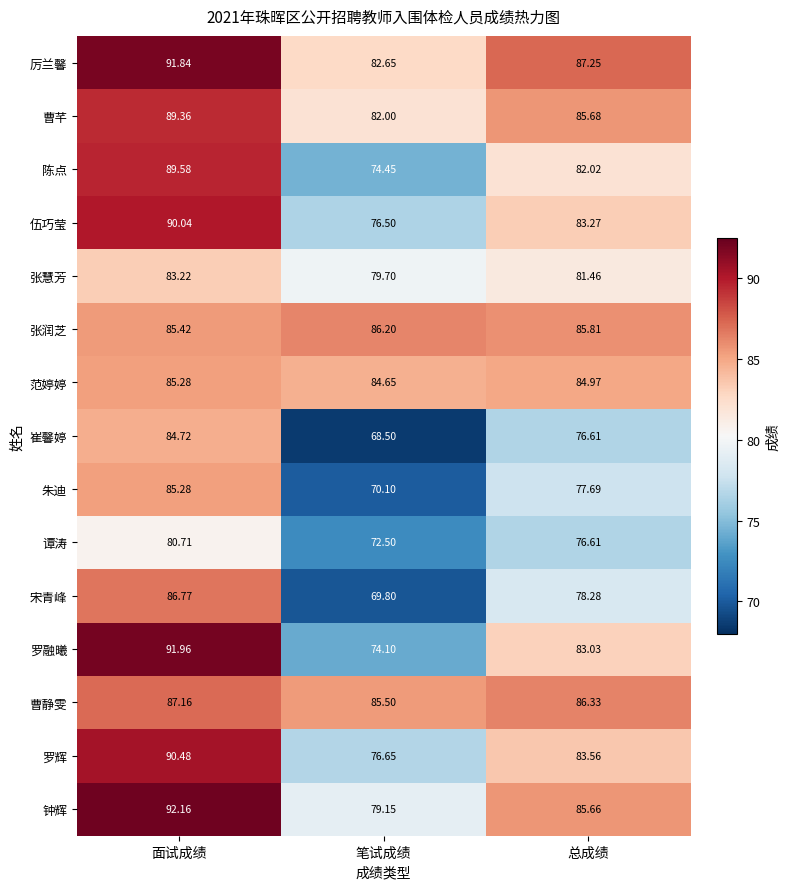

At how many categories does at least one series exceed 82?

3